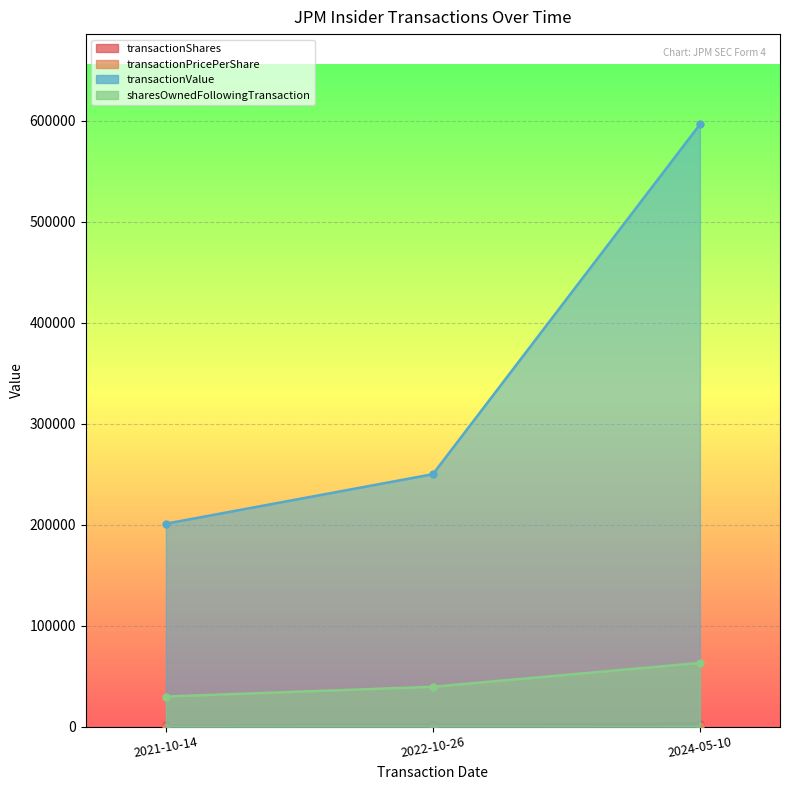

Is it true that sharesOwnedFollowingTransaction equals 24072.8 at 2024-05-10?

False